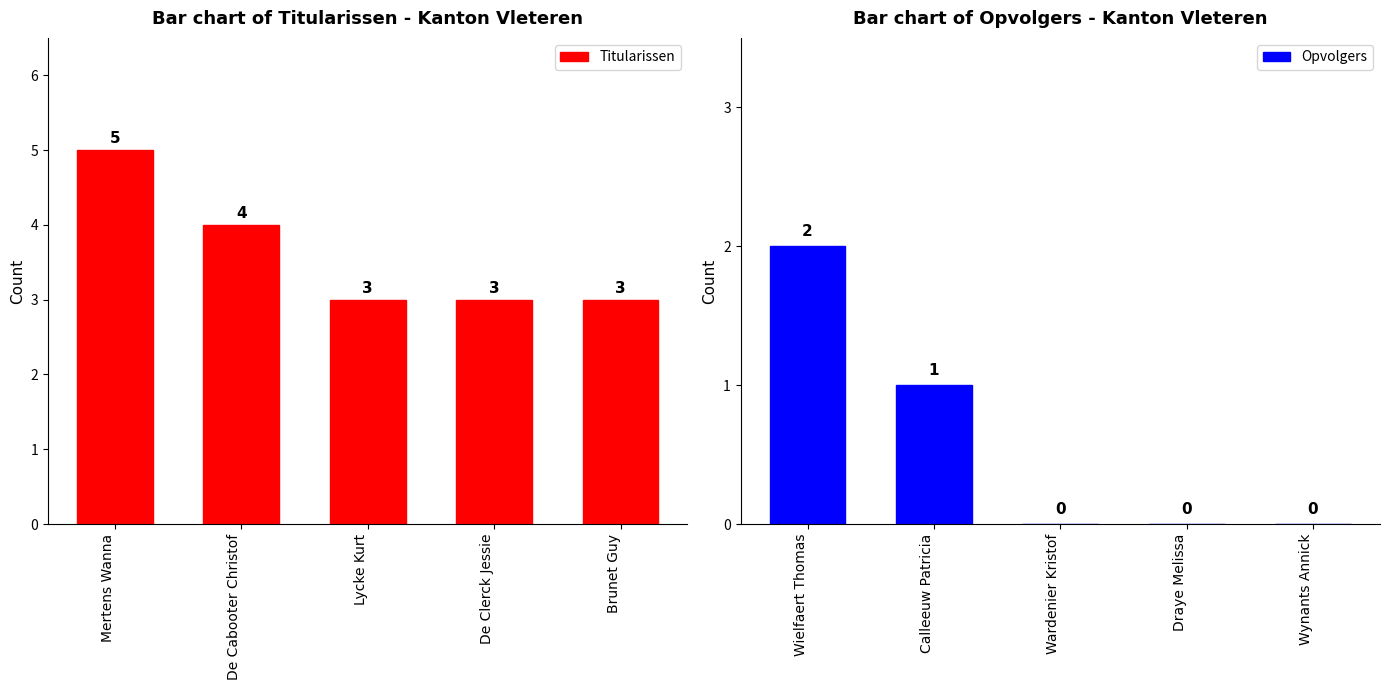

At which label does Titularissen reach its peak?

Mertens Wanna